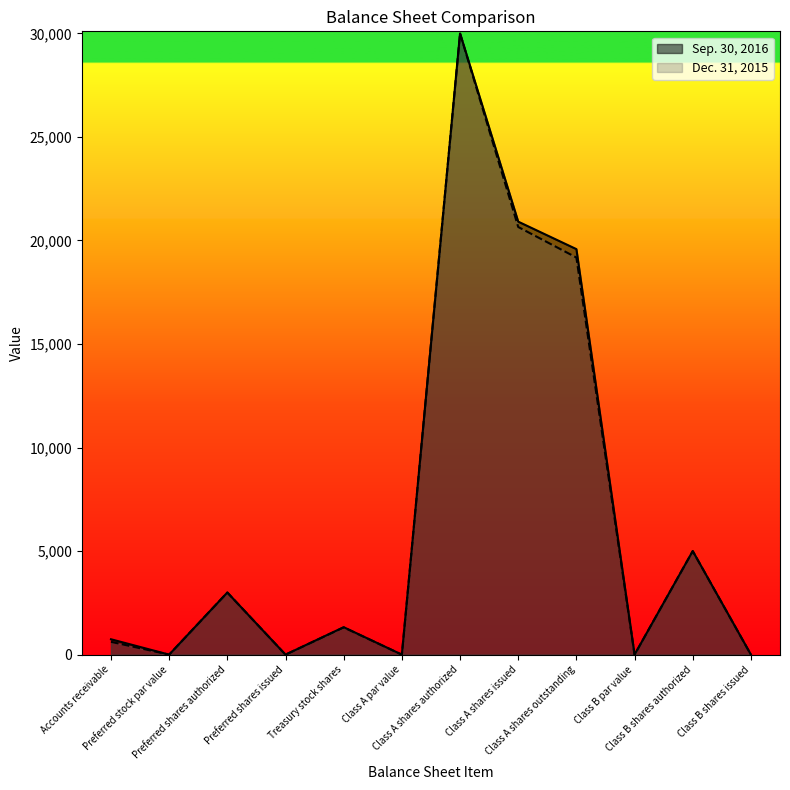

What is the difference between the Dec. 31, 2015 values at Accounts receivable and Class A par value?

618